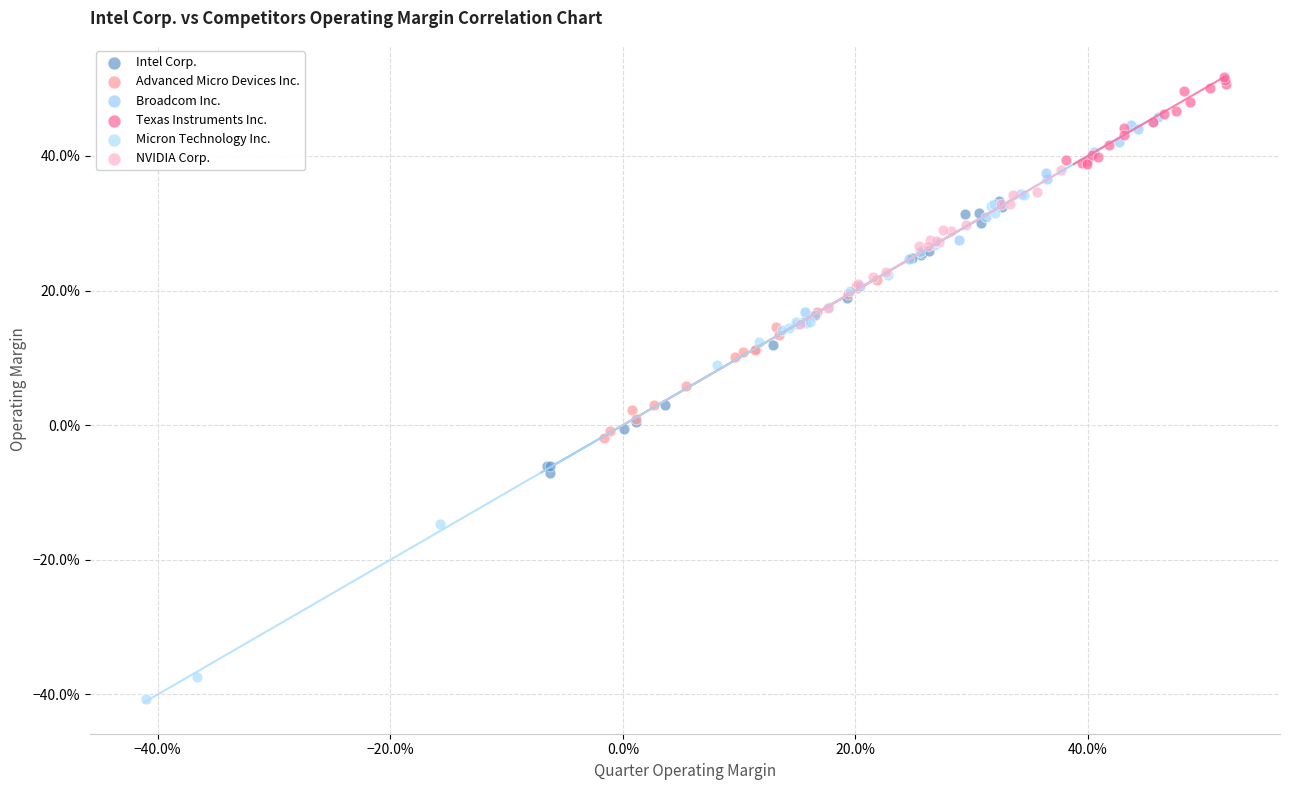

Which series has the widest spread of Y values?

Micron Technology Inc.